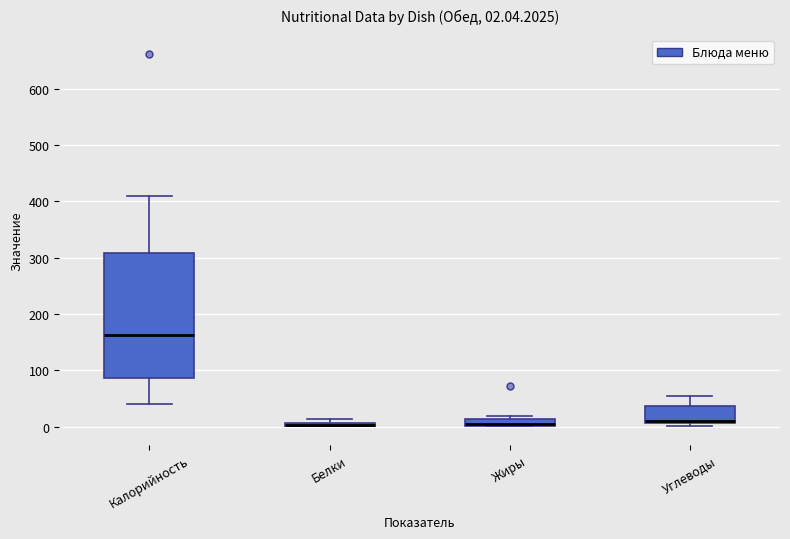

Which box is the tallest, from its lower edge to its upper edge?

Калорийность